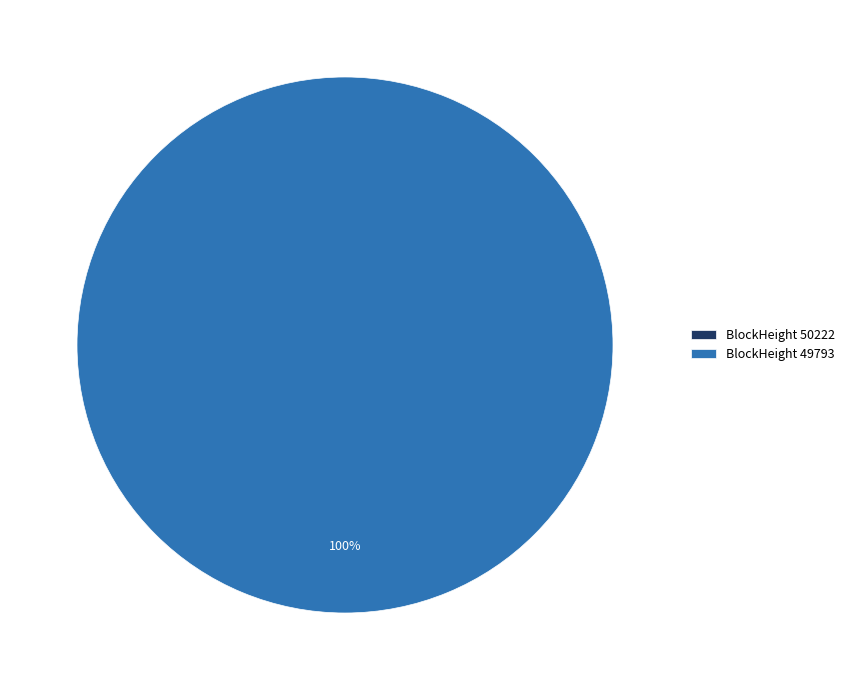

What percentage is the 49793 slice, to the nearest percent?

100%